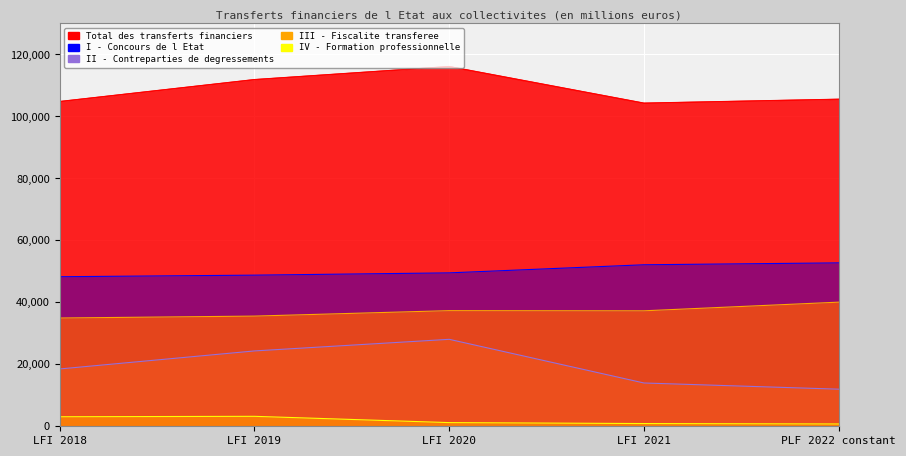

What is the difference between the highest and lowest values at PLF 2022 constant?

104767